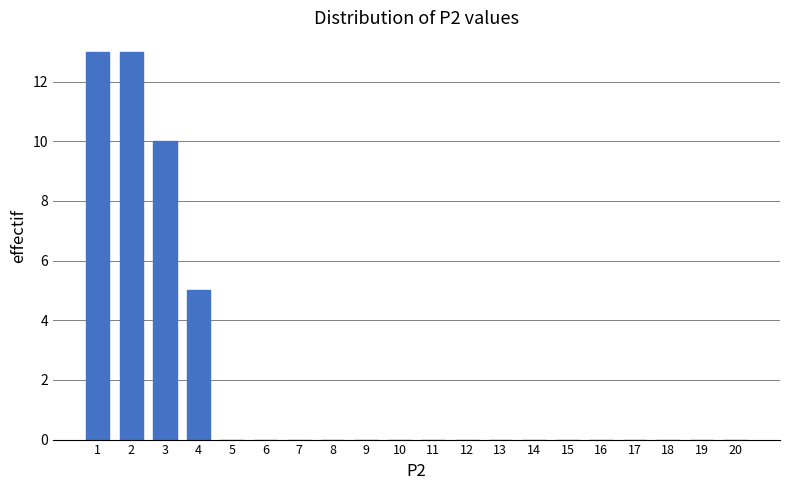

Reading left to right, transcribe all the data shown in this chart.

1=13	2=13	3=10	4=5	5=0	6=0	7=0	8=0	9=0	10=0	11=0	12=0	13=0	14=0	15=0	16=0	17=0	18=0	19=0	20=0